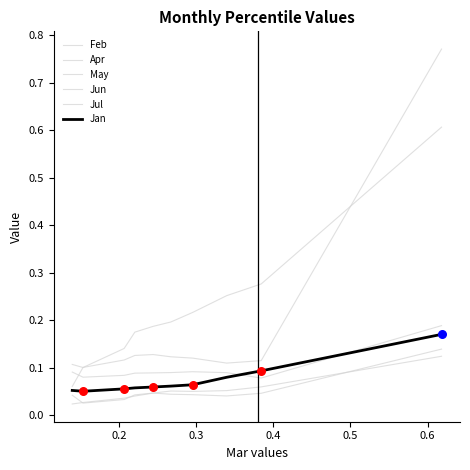

At how many categories does at least one series exceed 0?

10